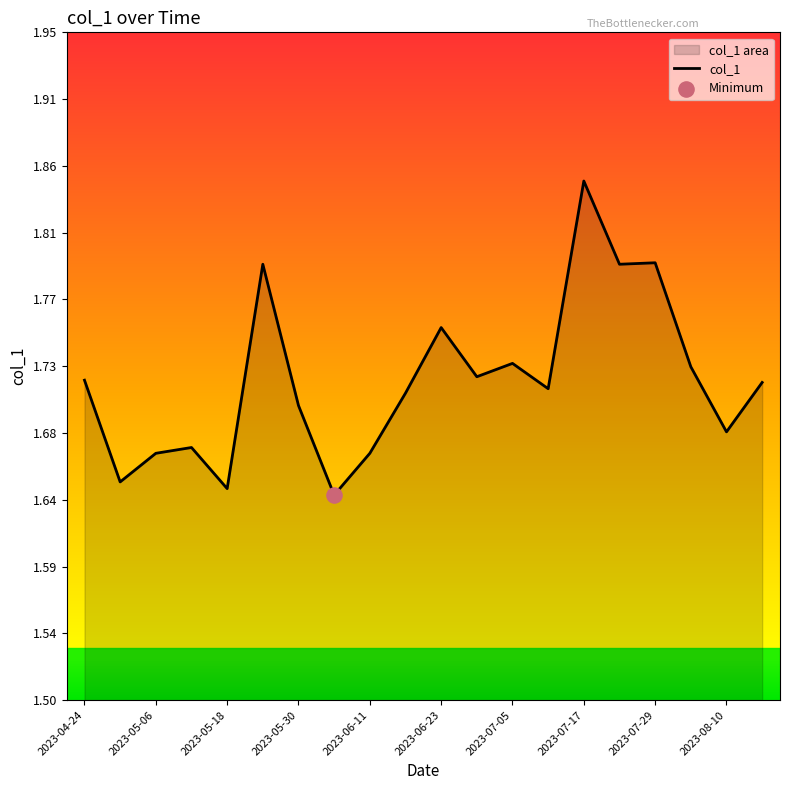

Between 2023-07-29 and 2023-06-23, which is larger?

2023-07-29